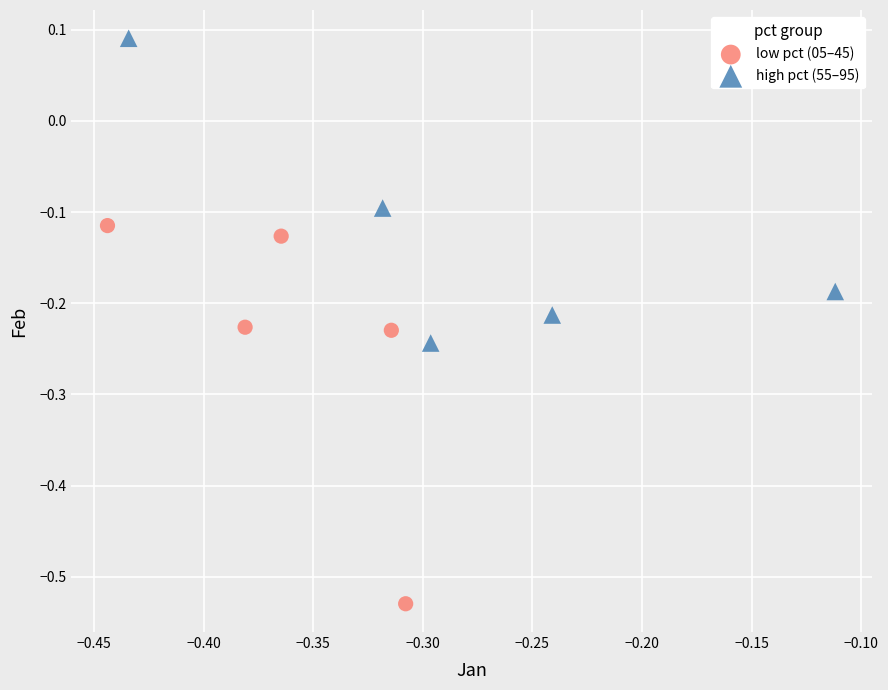

Which series reaches the maximum Y coordinate?

high pct (55–95)